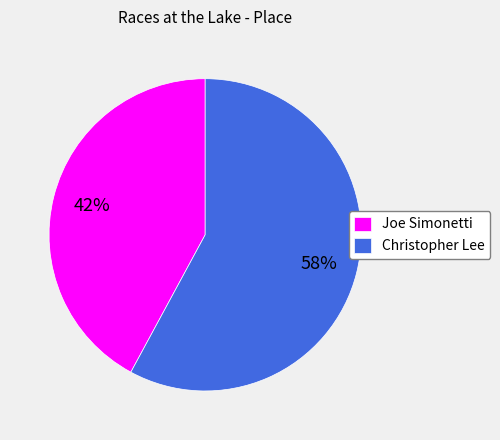

Which category has the biggest portion of the pie?

Christopher Lee